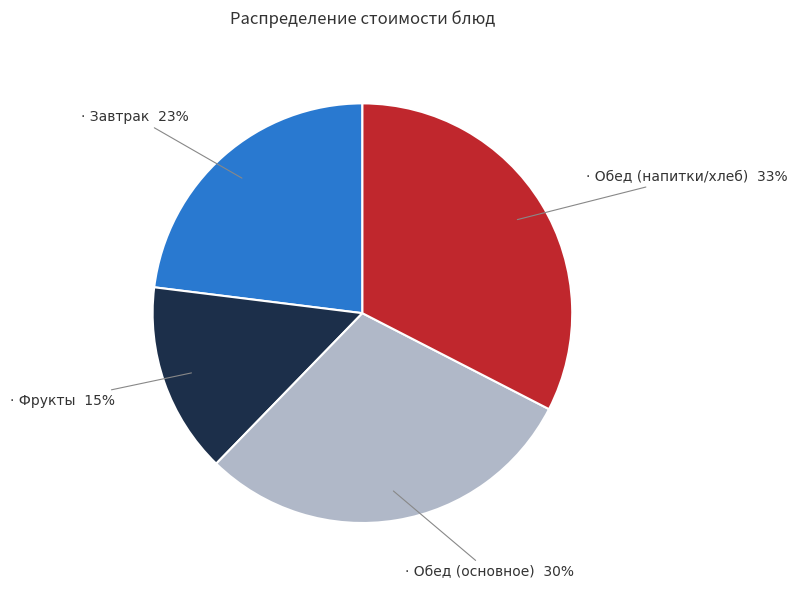

To the nearest percent, what is the difference between the largest and smallest slice percentages?

18%